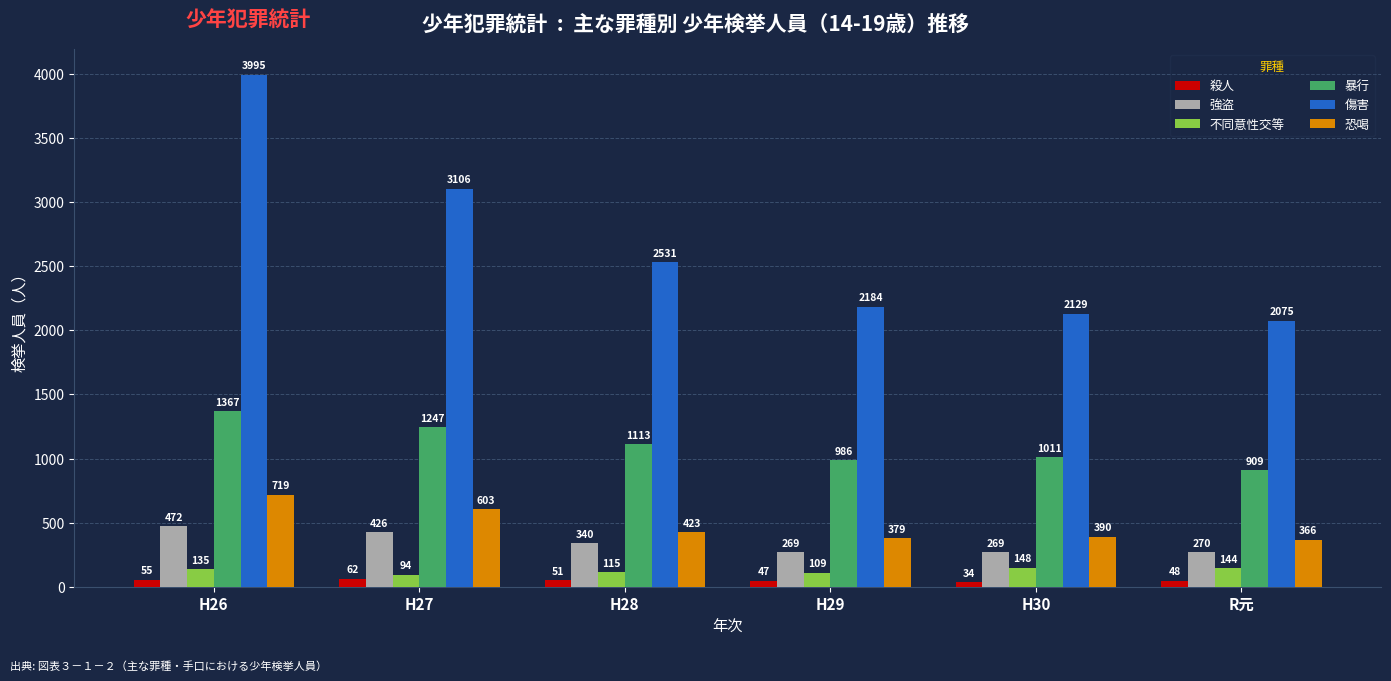

True or false: 強盗 has a value of 412 at H30.

False